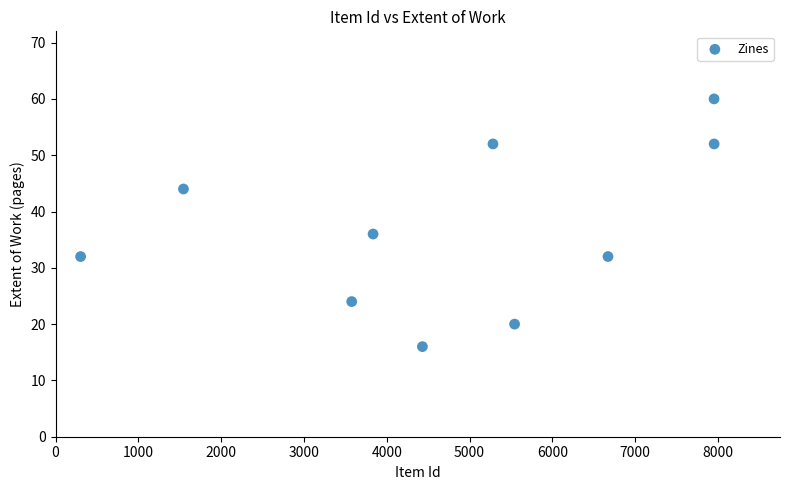

What Y value in the scatter plot is closest to 38?

36